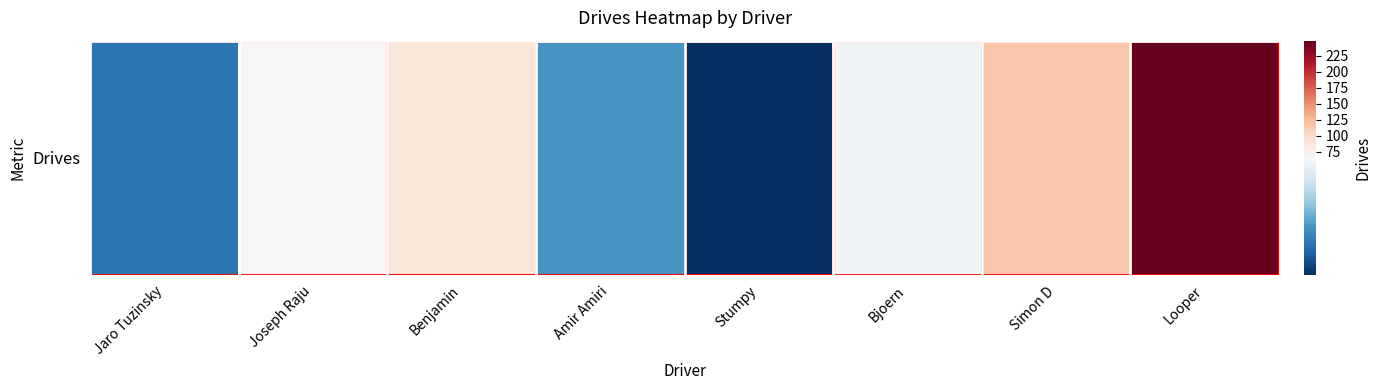

What is the maximum value shown in the chart?

249